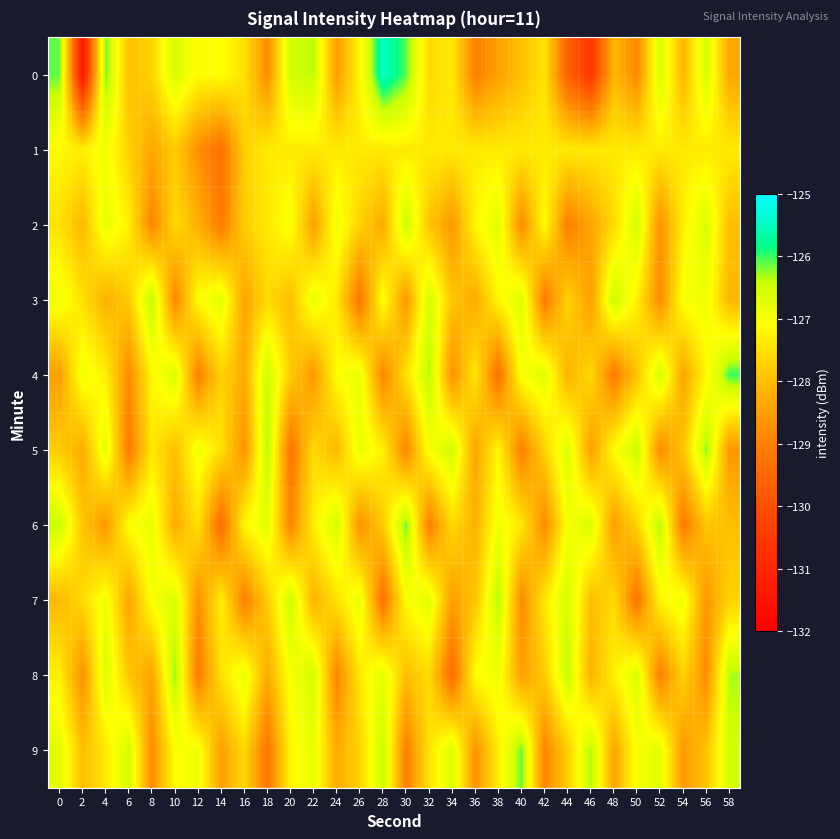

What is the spread (max minus min) of values at 58?

2.6